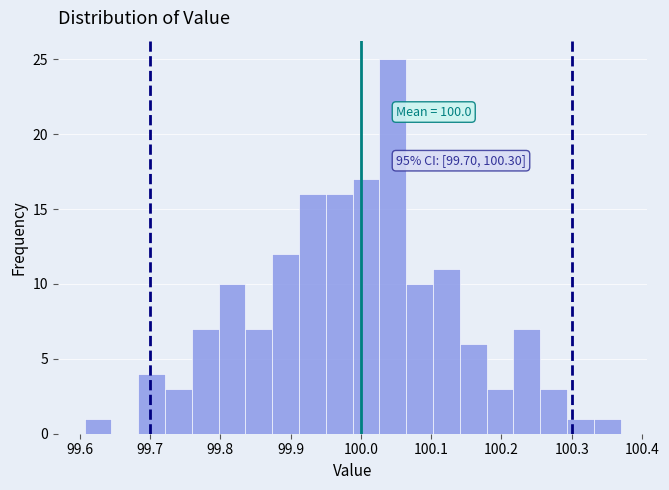

Read against the x-axis, roughly where is the centre of the tallest bar?

100.05